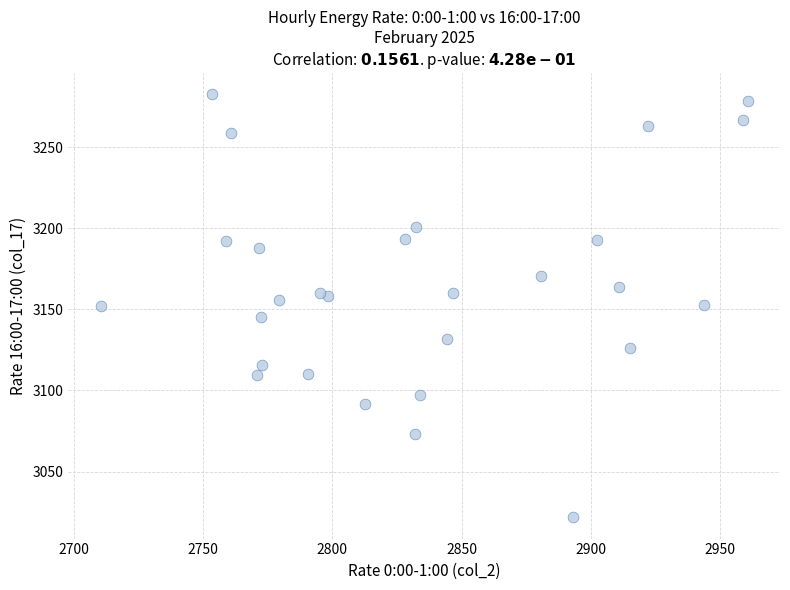

What is the range of X values (max minus min)?

250.3